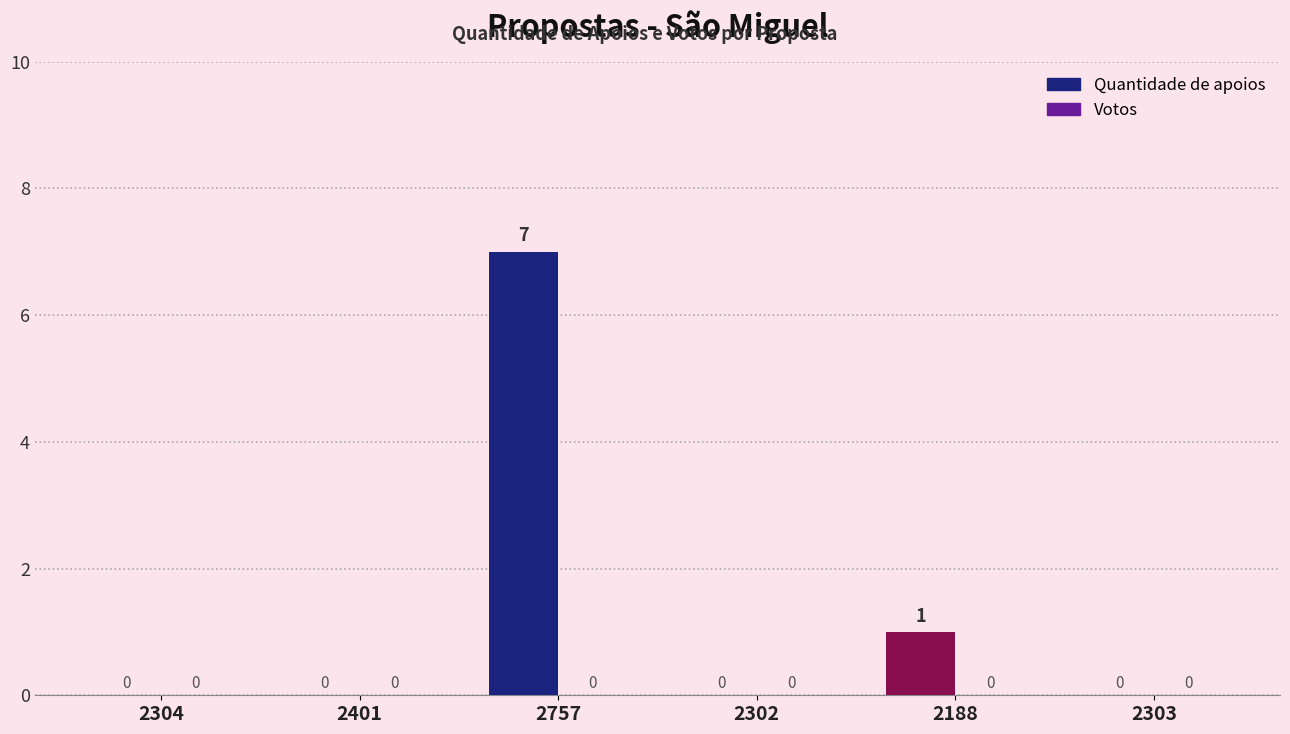

At which category does the chart reach its peak across all series?

2757